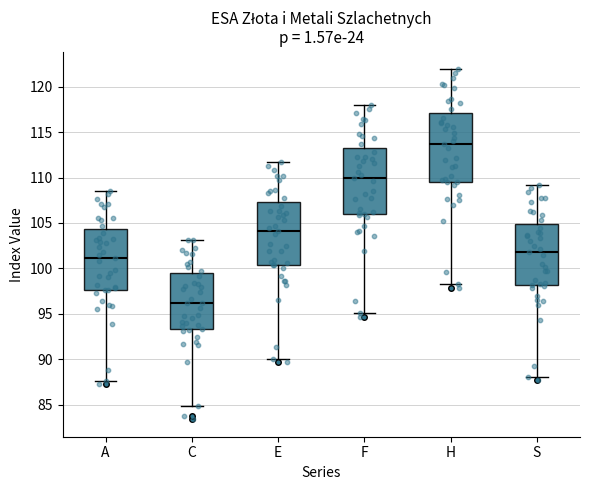

Reading left to right, transcribe this box plot: for each box, give where its median line is, the range the box spans, and where its two whiskers end, as read against the y-axis. The values are not printed on the chart, so give them approximately, as read against the axis.

A: median 101.0, box 97.5 to 104.5, whiskers 87.5 to 108.5
C: median 96.0, box 93.5 to 99.5, whiskers 85.0 to 103.0
E: median 104.0, box 100.5 to 107.5, whiskers 90.0 to 111.5
F: median 110.0, box 106.0 to 113.5, whiskers 95.0 to 118.0
H: median 113.5, box 109.5 to 117.0, whiskers 98.5 to 122.0
S: median 102.0, box 98.0 to 105.0, whiskers 88.0 to 109.0